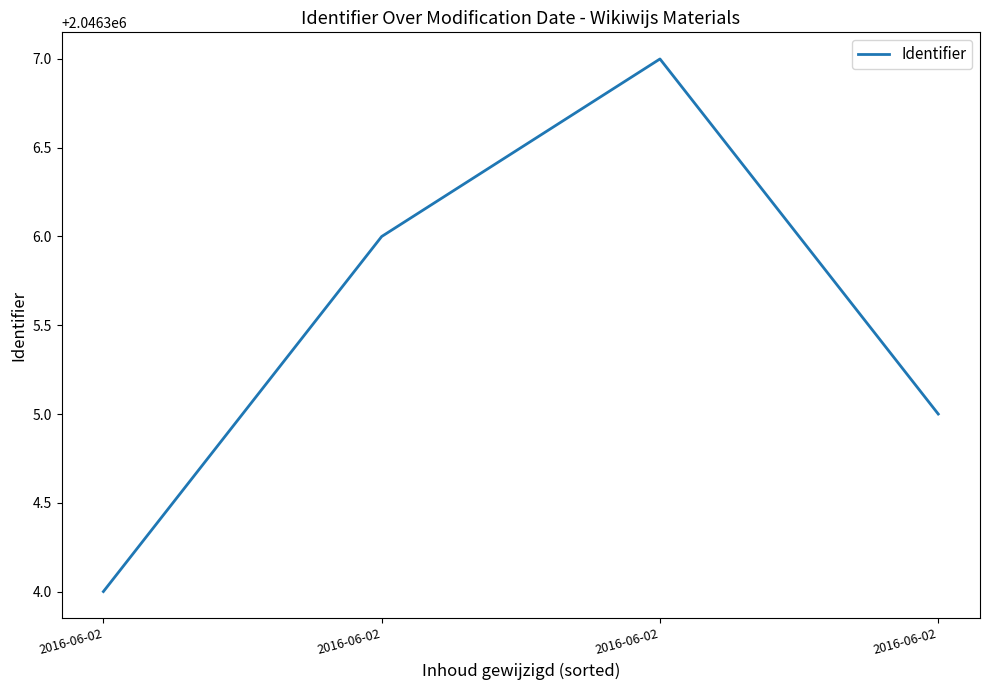

Count the number of categories in the chart.

4